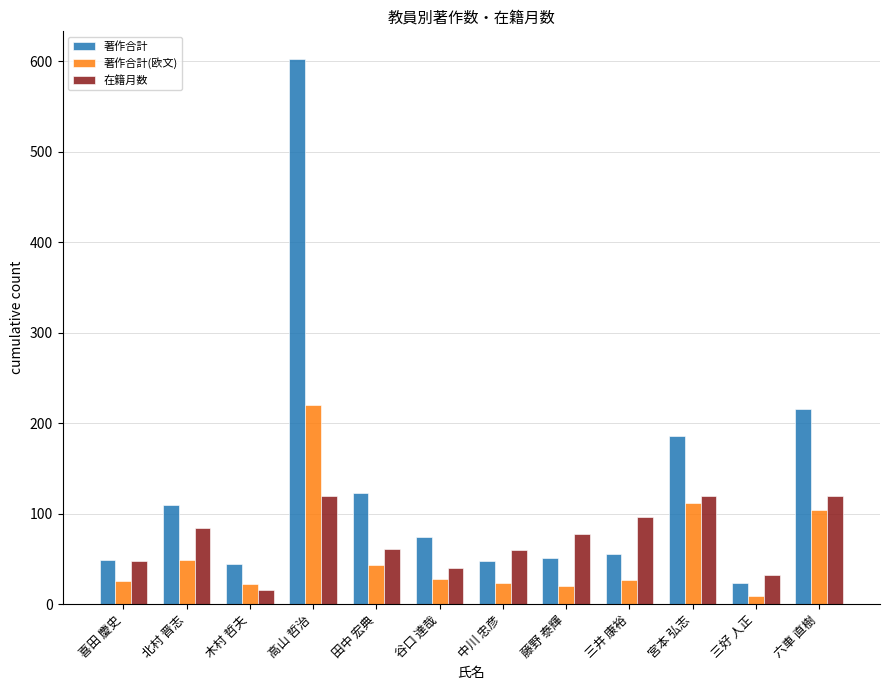

Which series has the largest total across all categories?

著作合計